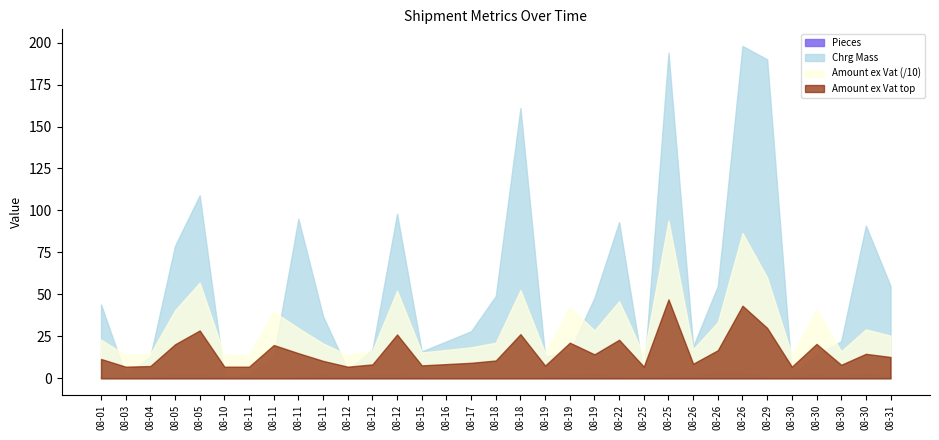

Rank the categories by Chrg Mass value from highest to lowest.

2022-08-26, 2022-08-25, 2022-08-29, 2022-08-18, 2022-08-05, 2022-08-12, 2022-08-11, 2022-08-22, 2022-08-30, 2022-08-05, 2022-08-26, 2022-08-31, 2022-08-18, 2022-08-19, 2022-08-01, 2022-08-11, 2022-08-17, 2022-08-16, 2022-08-30, 2022-08-26, 2022-08-12, 2022-08-15, 2022-08-19, 2022-08-30, 2022-08-04, 2022-08-11, 2022-08-19, 2022-08-12, 2022-08-03, 2022-08-11, 2022-08-25, 2022-08-30, 2022-08-10